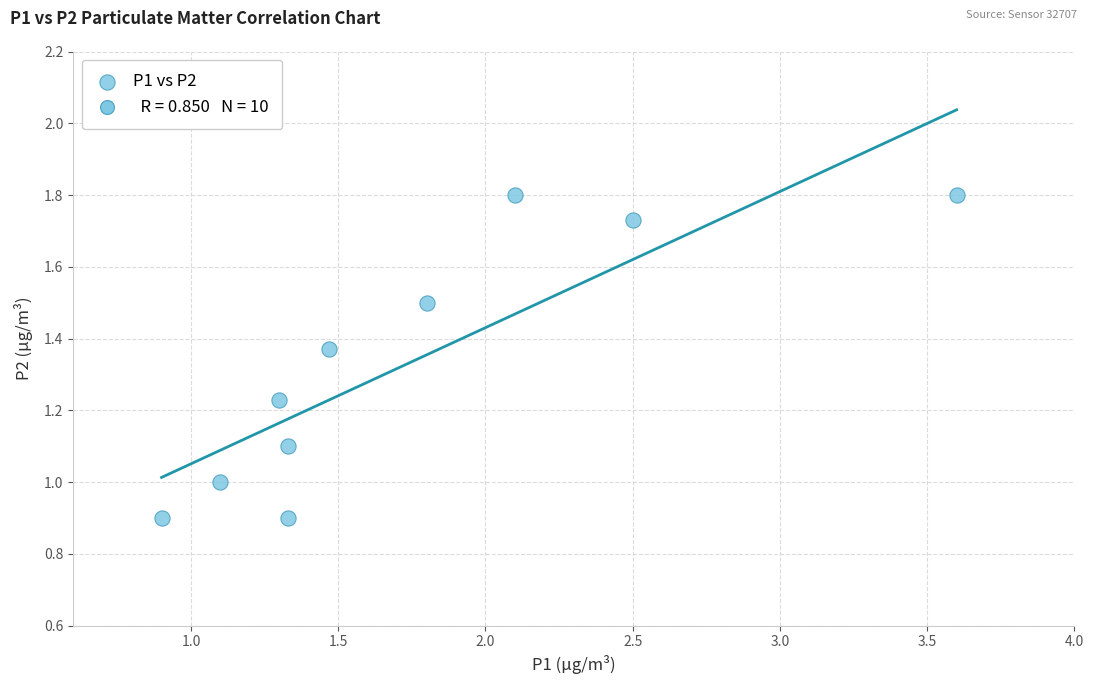

What is the average Y value?

1.3